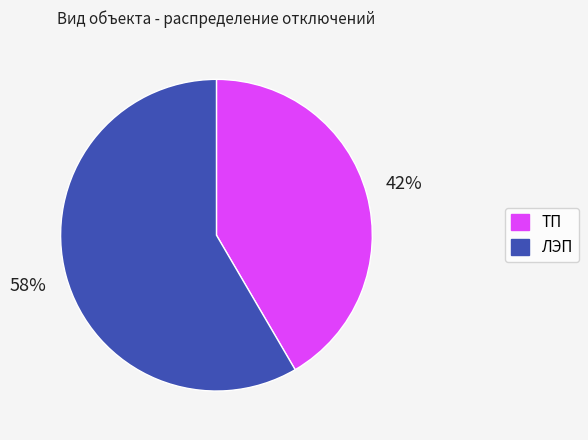

The ЛЭП slice represents 71% of the pie. True or false?

False